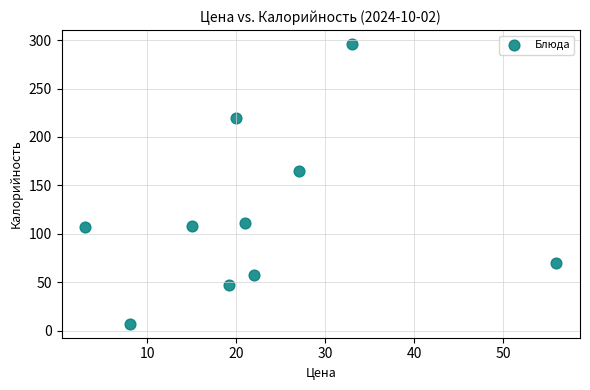

What is the range of Y values (max minus min)?

289